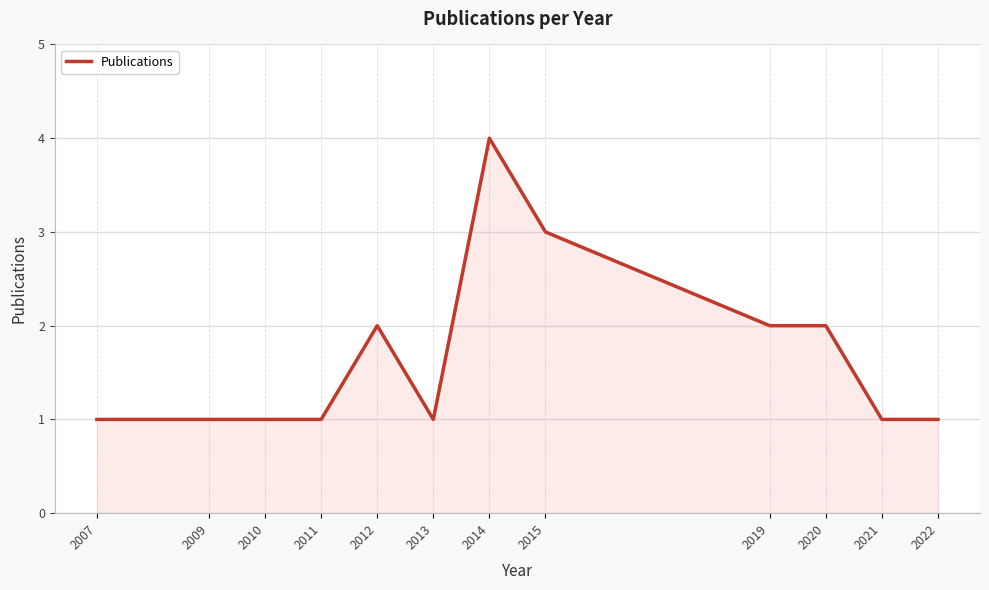

Approximately how many times larger is the value at 2007 compared to 2011?

1.0